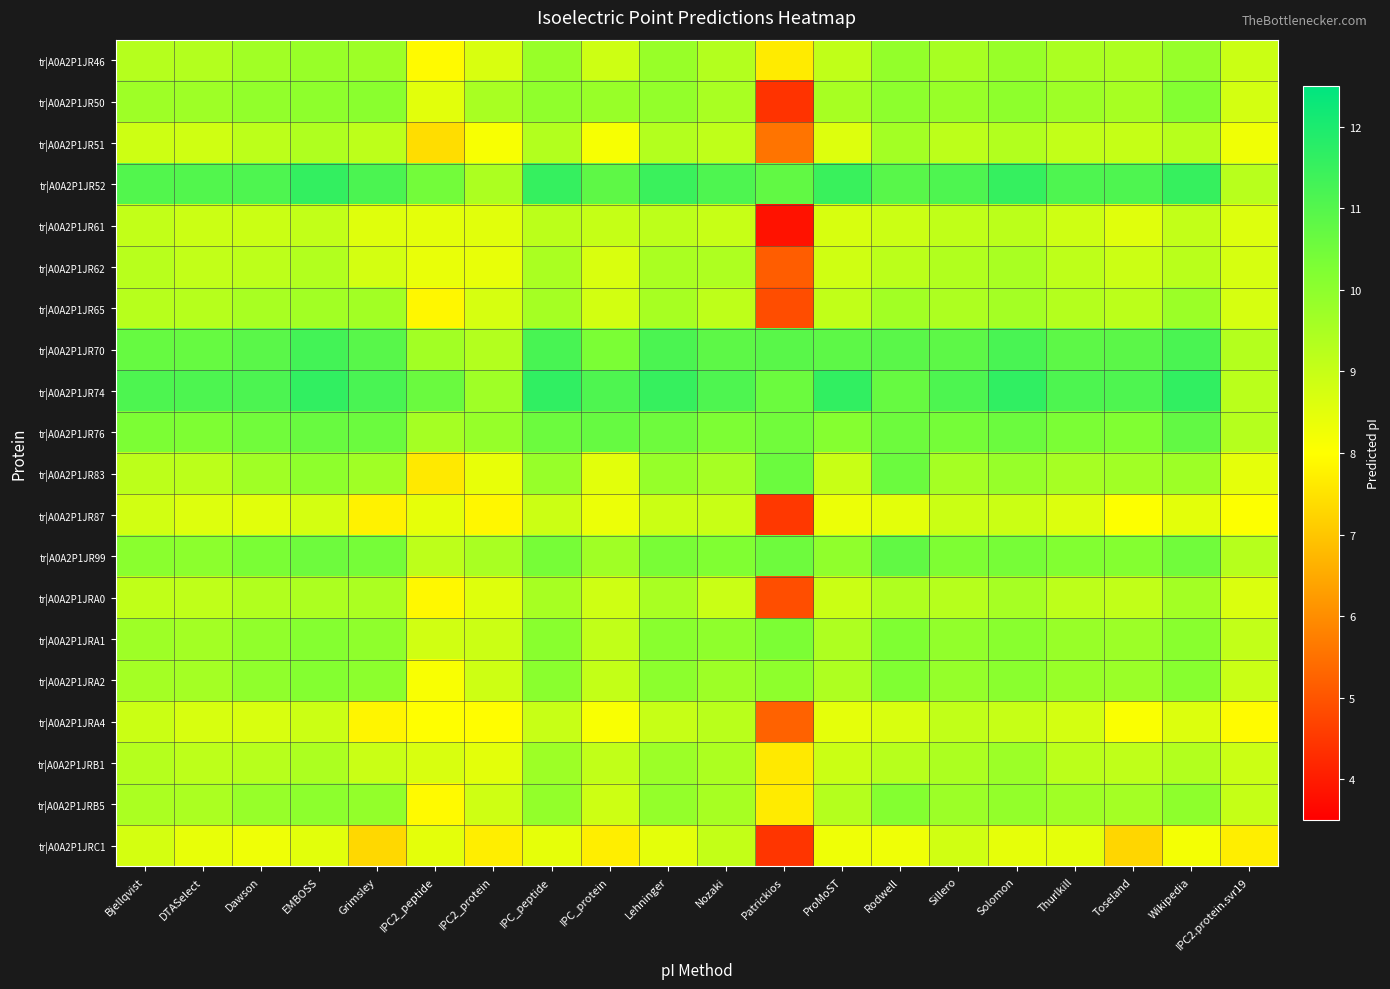

List the series in order of their peak value, highest first.

tr|A0A2P1JR74, tr|A0A2P1JR52, tr|A0A2P1JR70, tr|A0A2P1JR99, tr|A0A2P1JR76, tr|A0A2P1JR83, tr|A0A2P1JRA1, tr|A0A2P1JRA2, tr|A0A2P1JR50, tr|A0A2P1JRB5, tr|A0A2P1JR46, tr|A0A2P1JR65, tr|A0A2P1JRB1, tr|A0A2P1JR51, tr|A0A2P1JRA0, tr|A0A2P1JR62, tr|A0A2P1JRA4, tr|A0A2P1JR61, tr|A0A2P1JRC1, tr|A0A2P1JR87